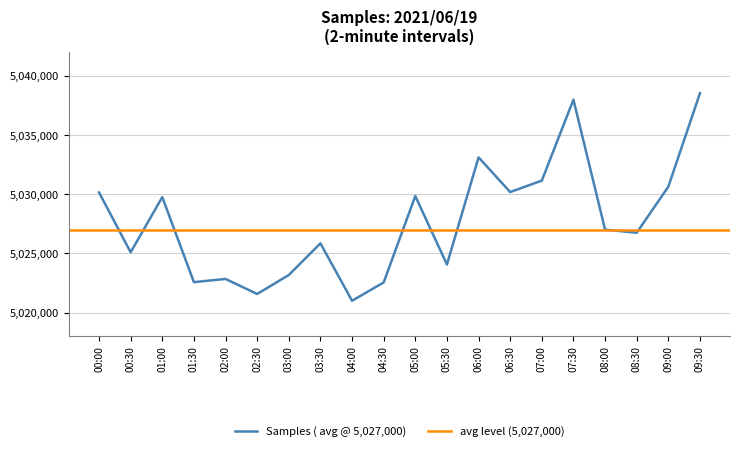

Which has a higher value, 08:00 or 04:00?

08:00